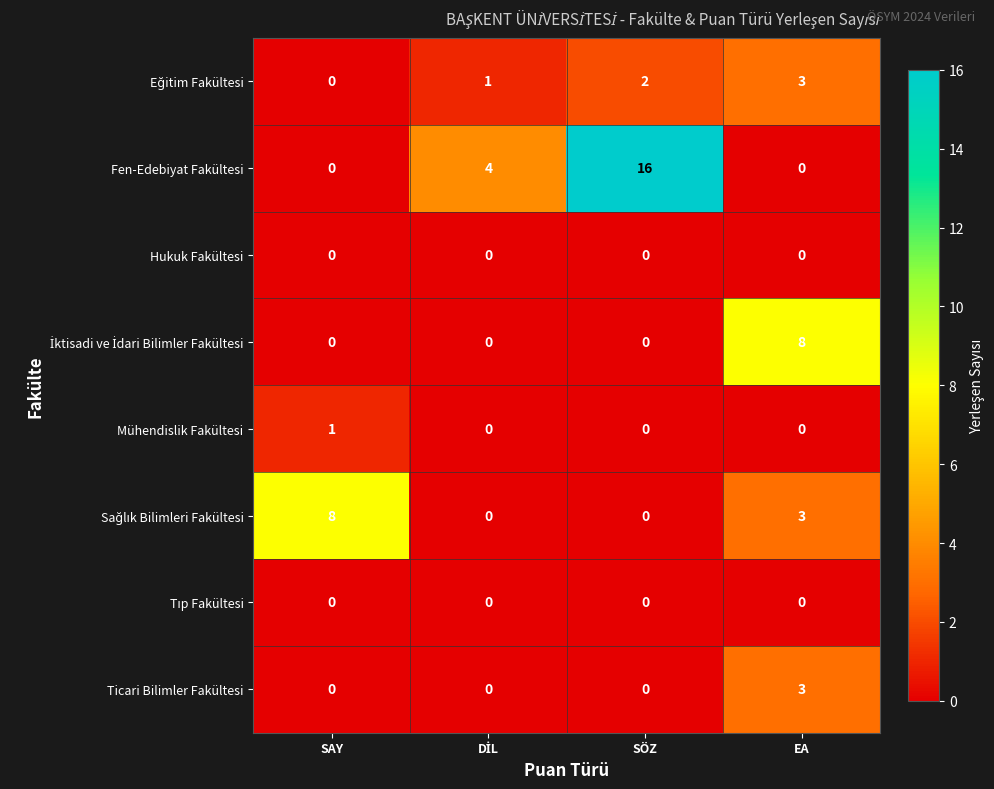

The Hukuk Fakültesi series shows 0 at SAY. True or false?

True